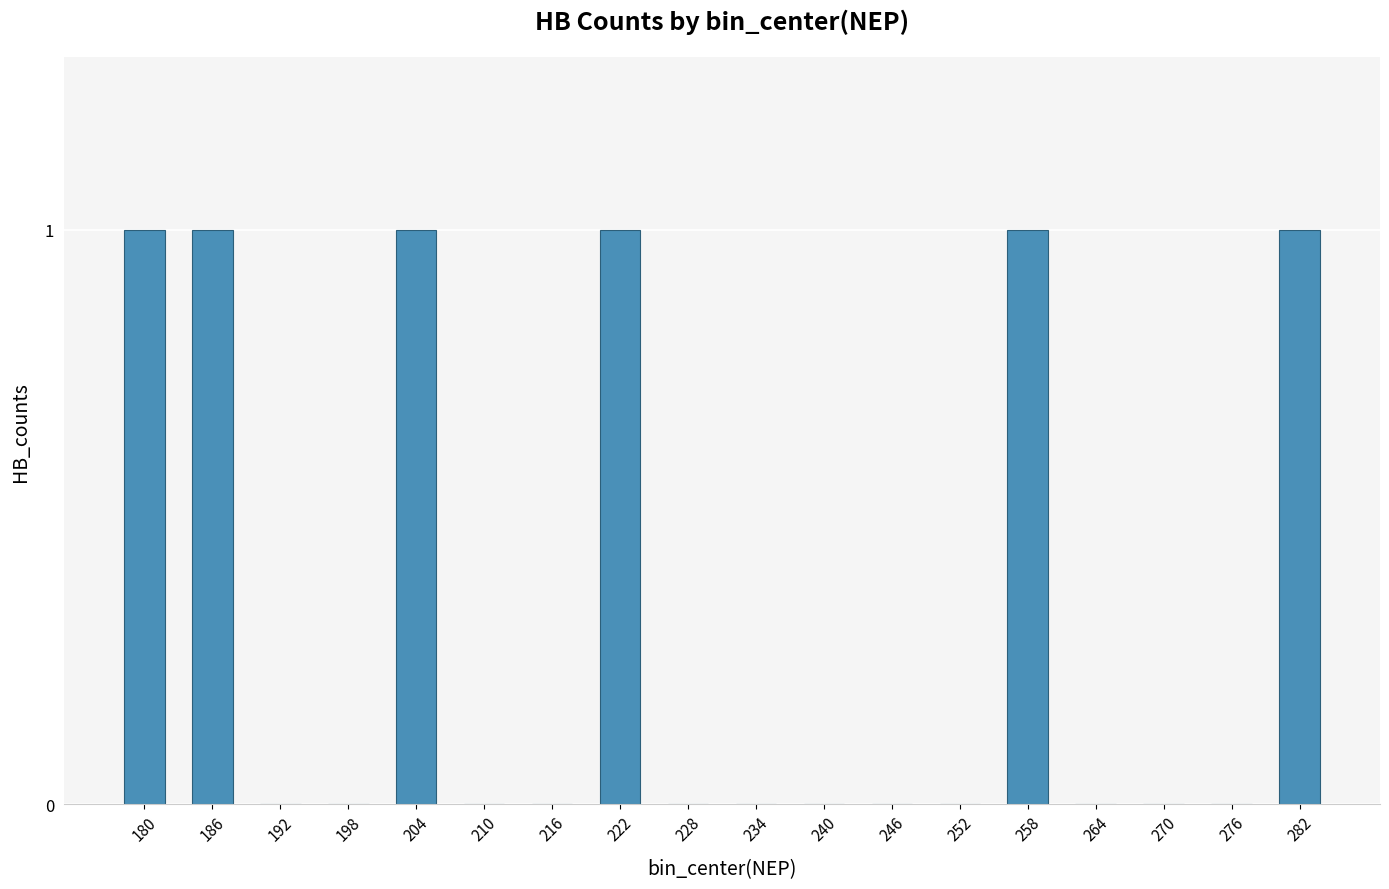

What is the sum of all values?

6